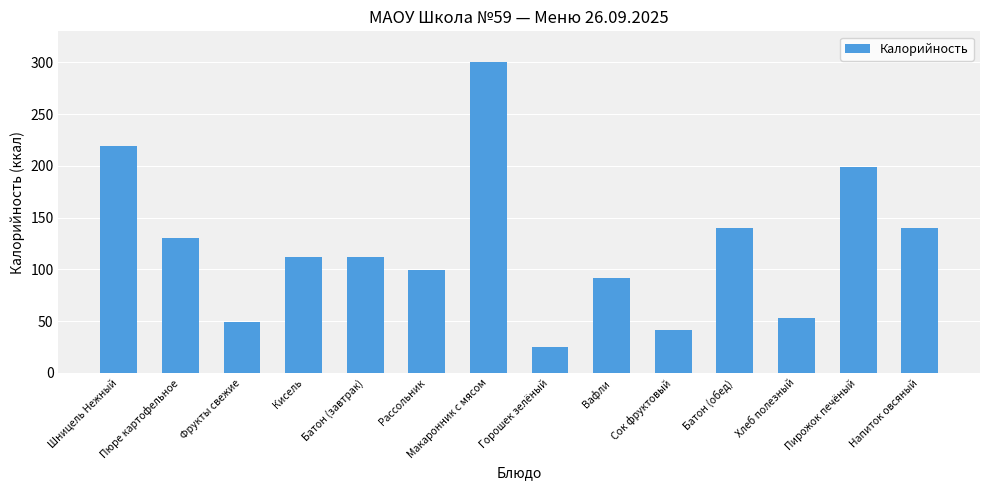

At which label does the data first exceed 112?

Шницель Нежный